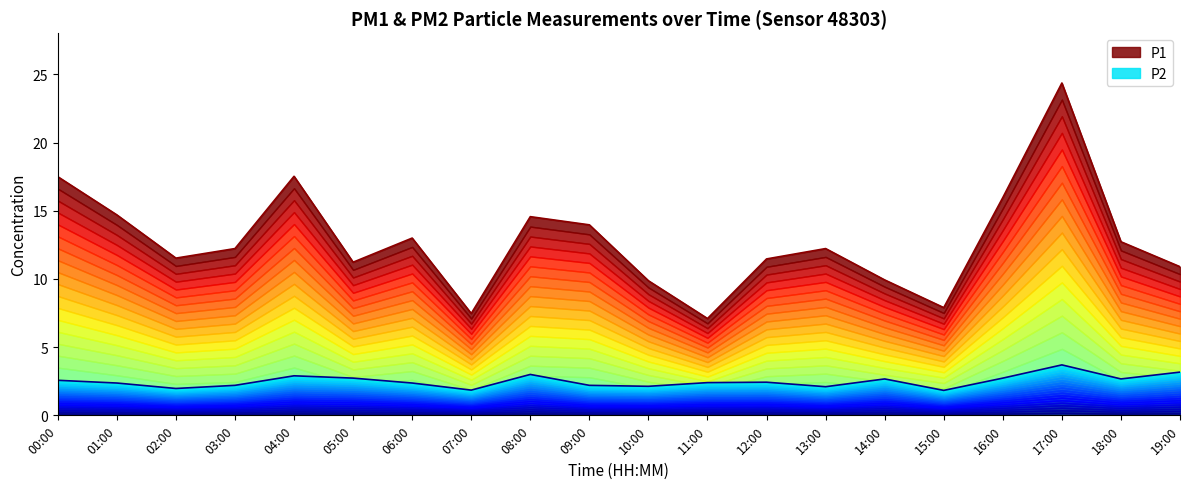

What is the value of the P2 point at the 17th from the left?

2.7